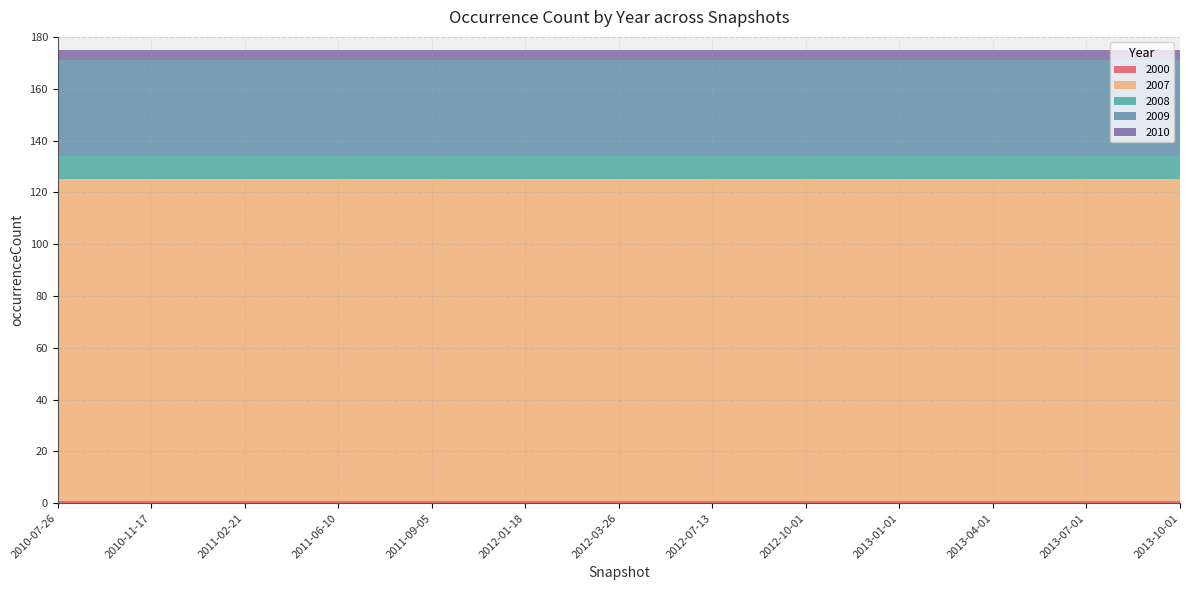

Reading right to left, extract all data points from this chart.

2000: 2013-10-01=1	2013-07-01=1	2013-04-01=1	2013-01-01=1	2012-10-01=1	2012-07-13=1	2012-03-26=1	2012-01-18=1	2011-09-05=1	2011-06-10=1	2011-02-21=1	2010-11-17=1	2010-07-26=1
2007: 2013-10-01=124	2013-07-01=124	2013-04-01=124	2013-01-01=124	2012-10-01=124	2012-07-13=124	2012-03-26=124	2012-01-18=124	2011-09-05=124	2011-06-10=124	2011-02-21=124	2010-11-17=124	2010-07-26=124
2008: 2013-10-01=9	2013-07-01=9	2013-04-01=9	2013-01-01=9	2012-10-01=9	2012-07-13=9	2012-03-26=9	2012-01-18=9	2011-09-05=9	2011-06-10=9	2011-02-21=9	2010-11-17=9	2010-07-26=9
2009: 2013-10-01=37	2013-07-01=37	2013-04-01=37	2013-01-01=37	2012-10-01=37	2012-07-13=37	2012-03-26=37	2012-01-18=37	2011-09-05=37	2011-06-10=37	2011-02-21=37	2010-11-17=37	2010-07-26=37
2010: 2013-10-01=4	2013-07-01=4	2013-04-01=4	2013-01-01=4	2012-10-01=4	2012-07-13=4	2012-03-26=4	2012-01-18=4	2011-09-05=4	2011-06-10=4	2011-02-21=4	2010-11-17=4	2010-07-26=4